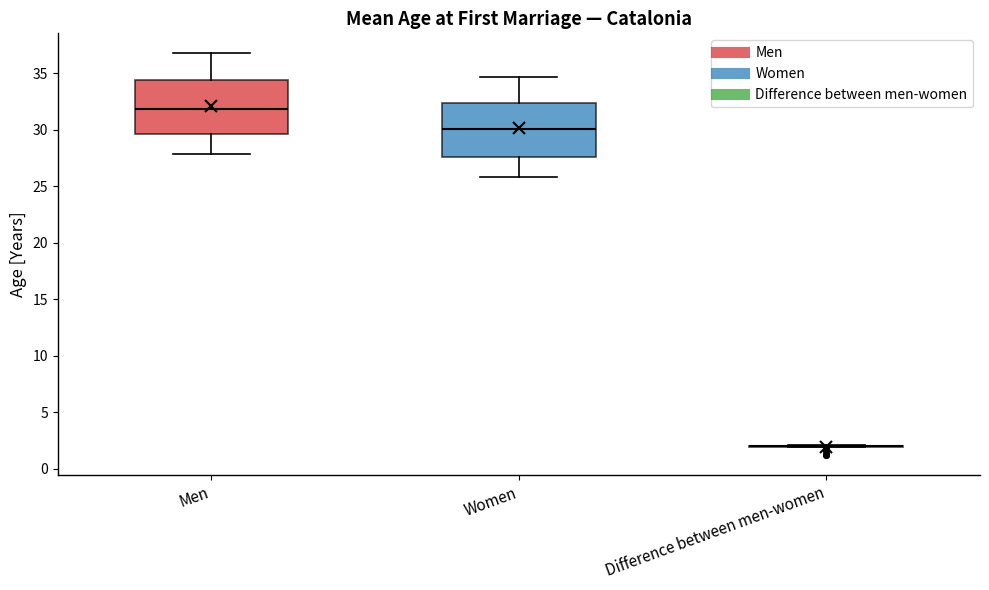

Where is the upper edge of the box for Men on the y-axis? The values are not printed on the chart, so give them approximately, as read against the axis.

34.5